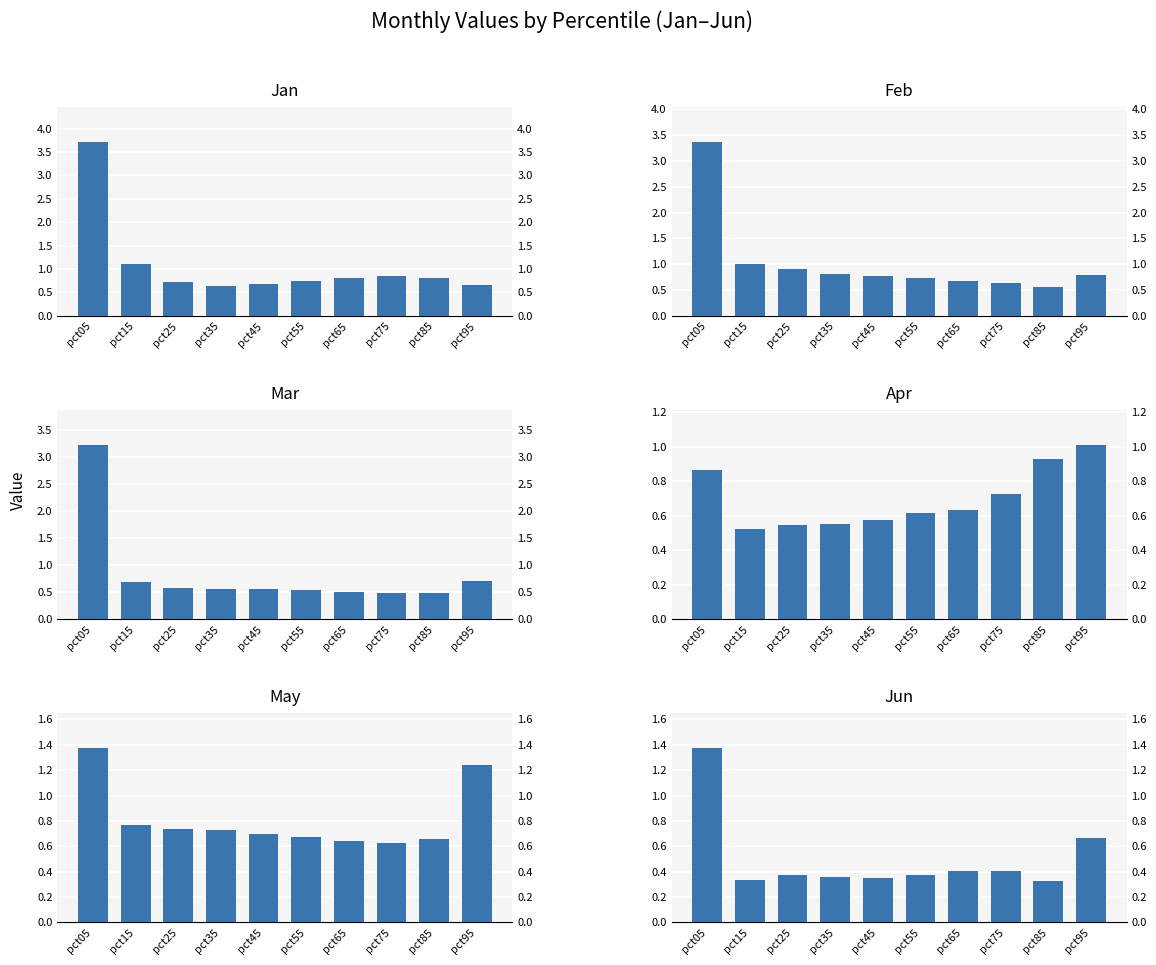

Reading right to left, list all the values displayed in this chart.

Jan: pct95=0.7	pct85=0.8	pct75=0.9	pct65=0.8	pct55=0.7	pct45=0.7	pct35=0.6	pct25=0.7	pct15=1.1	pct05=3.7
Feb: pct95=0.8	pct85=0.6	pct75=0.6	pct65=0.7	pct55=0.7	pct45=0.8	pct35=0.8	pct25=0.9	pct15=1.0	pct05=3.4
Mar: pct95=0.7	pct85=0.5	pct75=0.5	pct65=0.5	pct55=0.5	pct45=0.6	pct35=0.6	pct25=0.6	pct15=0.7	pct05=3.2
Apr: pct95=1.0	pct85=0.9	pct75=0.7	pct65=0.6	pct55=0.6	pct45=0.6	pct35=0.5	pct25=0.5	pct15=0.5	pct05=0.9
May: pct95=1.2	pct85=0.7	pct75=0.6	pct65=0.6	pct55=0.7	pct45=0.7	pct35=0.7	pct25=0.7	pct15=0.8	pct05=1.4
Jun: pct95=0.7	pct85=0.3	pct75=0.4	pct65=0.4	pct55=0.4	pct45=0.4	pct35=0.4	pct25=0.4	pct15=0.3	pct05=1.4